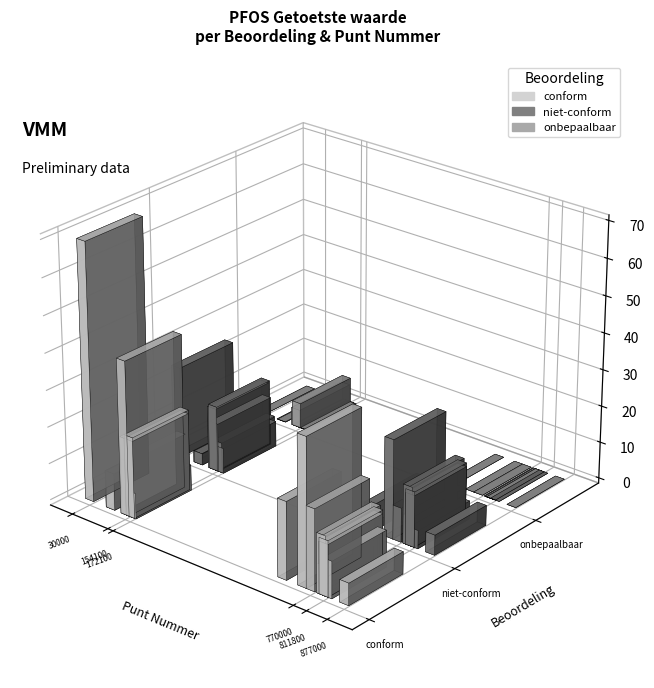

What is the value of the conform bar at the 12th from the left?

8.0